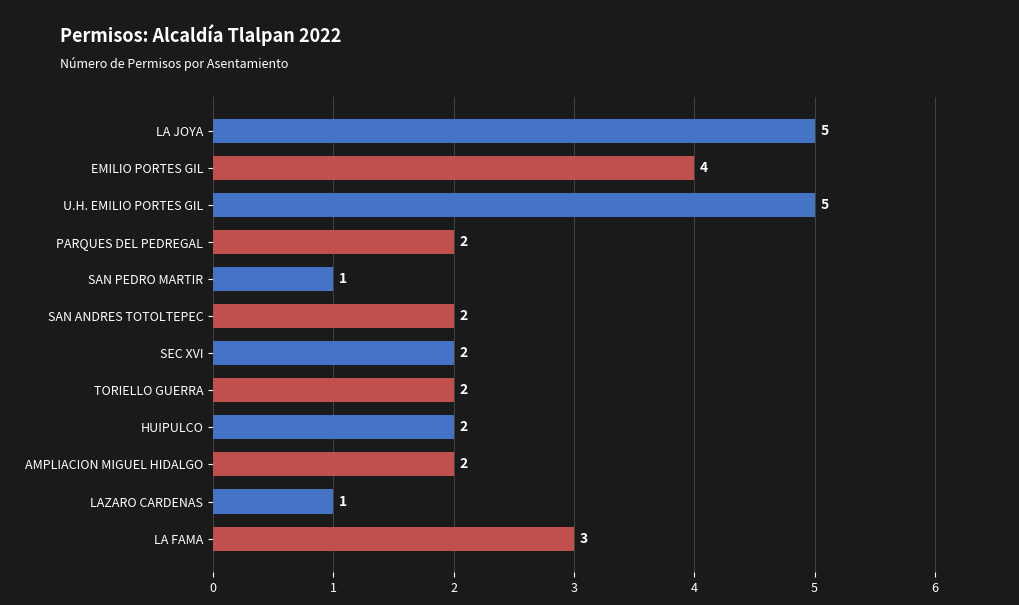

Which has a higher value, LAZARO CARDENAS or U.H. EMILIO PORTES GIL?

U.H. EMILIO PORTES GIL